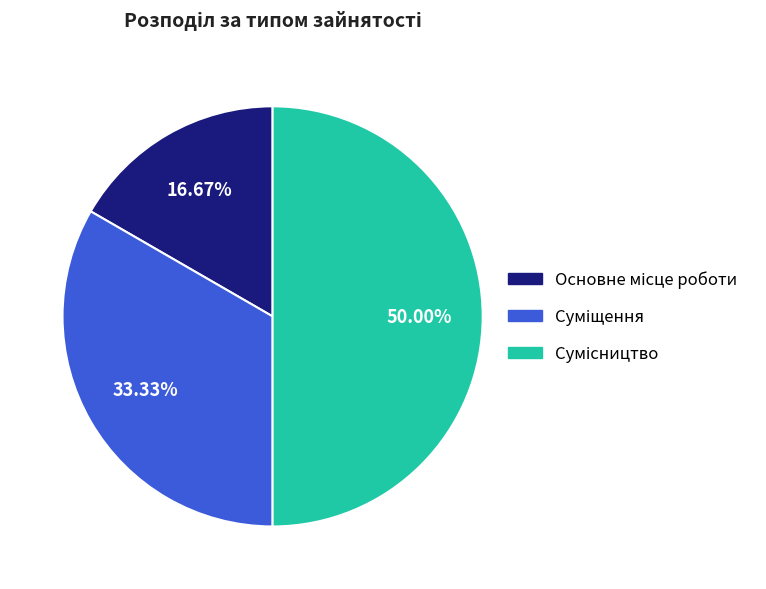

To the nearest percent, what portion does Основне місце роботи represent?

17%